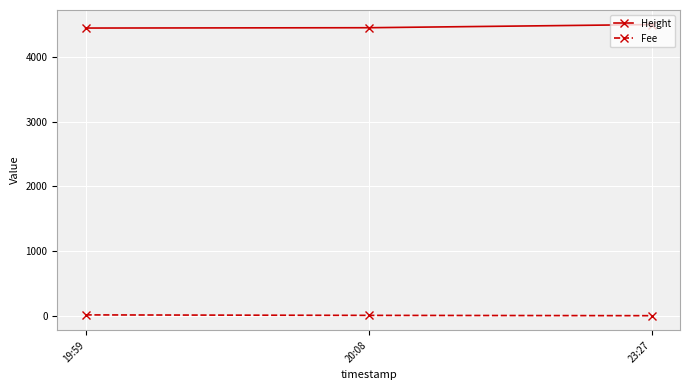

At how many categories does at least one series exceed 3911?

3